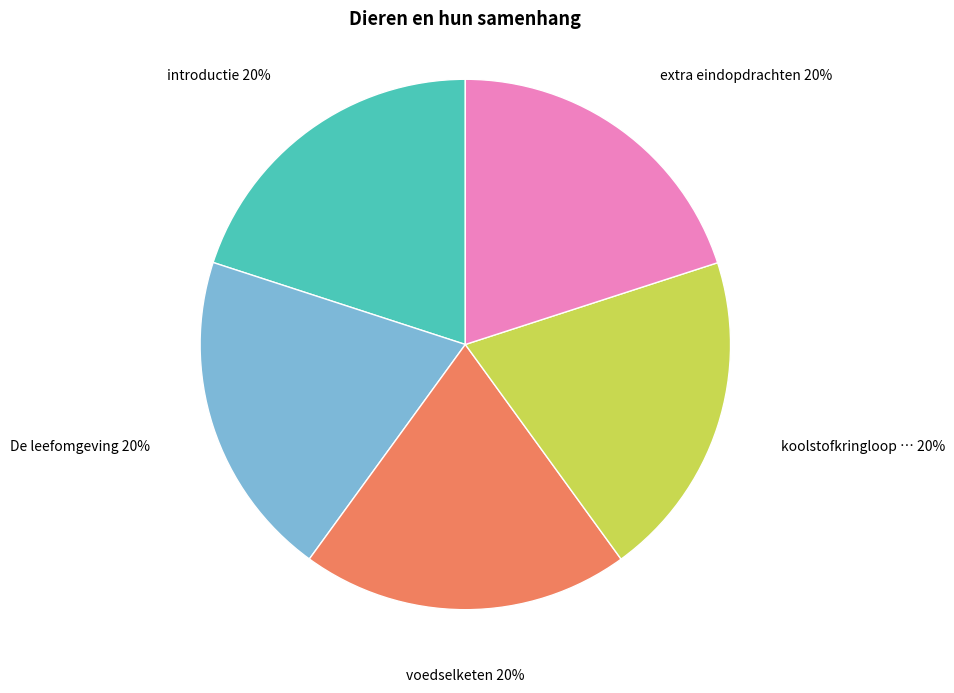

Is there any slice that represents more than half of the pie?

No